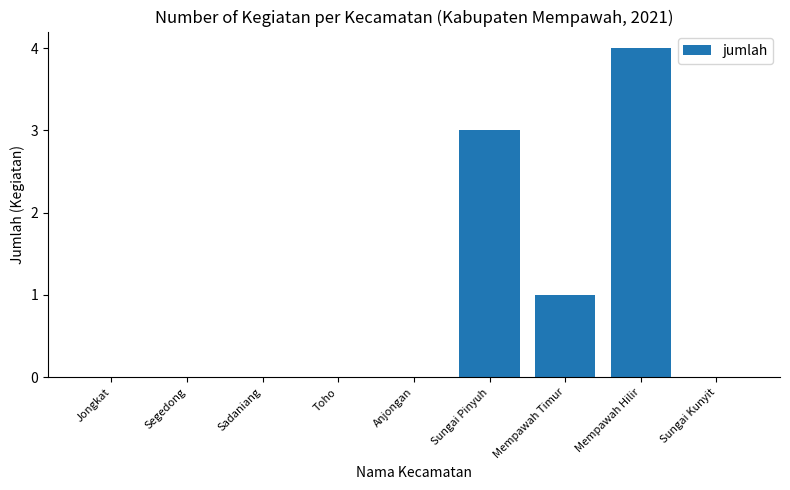

Which category has the highest value across all series?

Mempawah Hilir